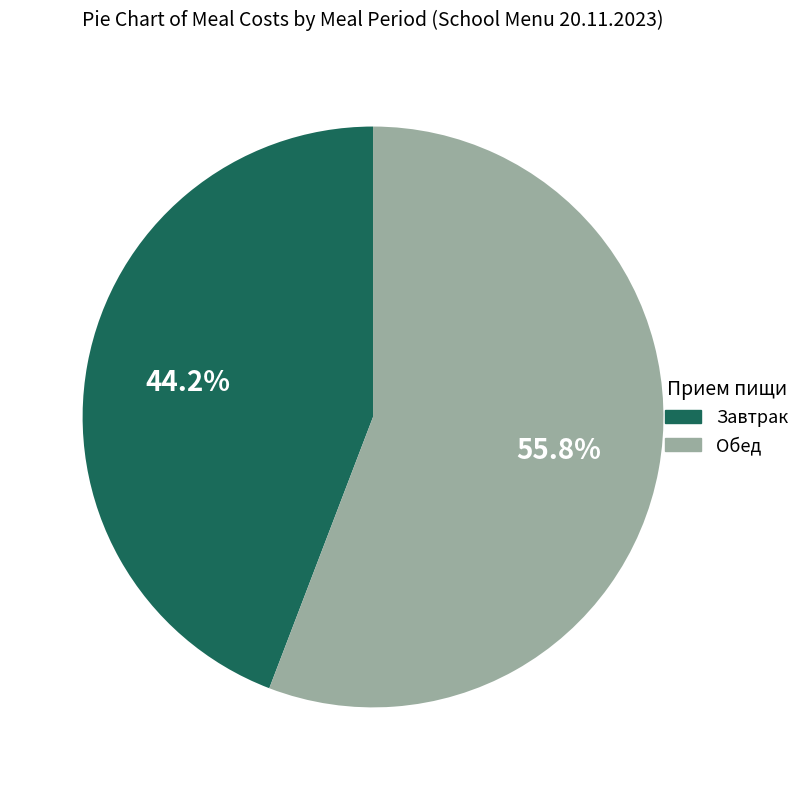

Does any single category account for the majority?

Yes